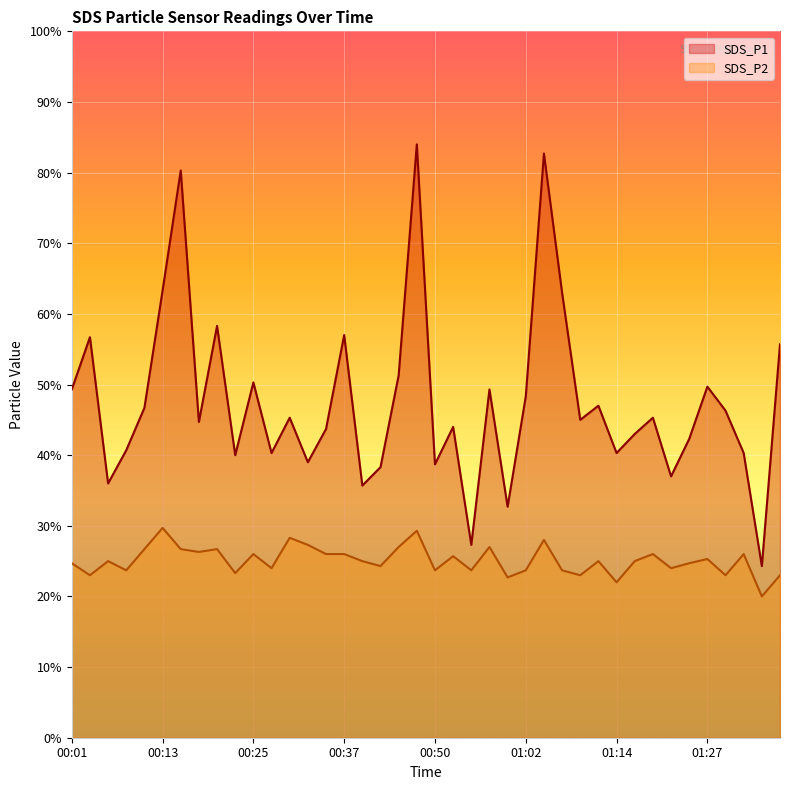

Rank the series by their average value, from highest to lowest.

SDS_P1, SDS_P2